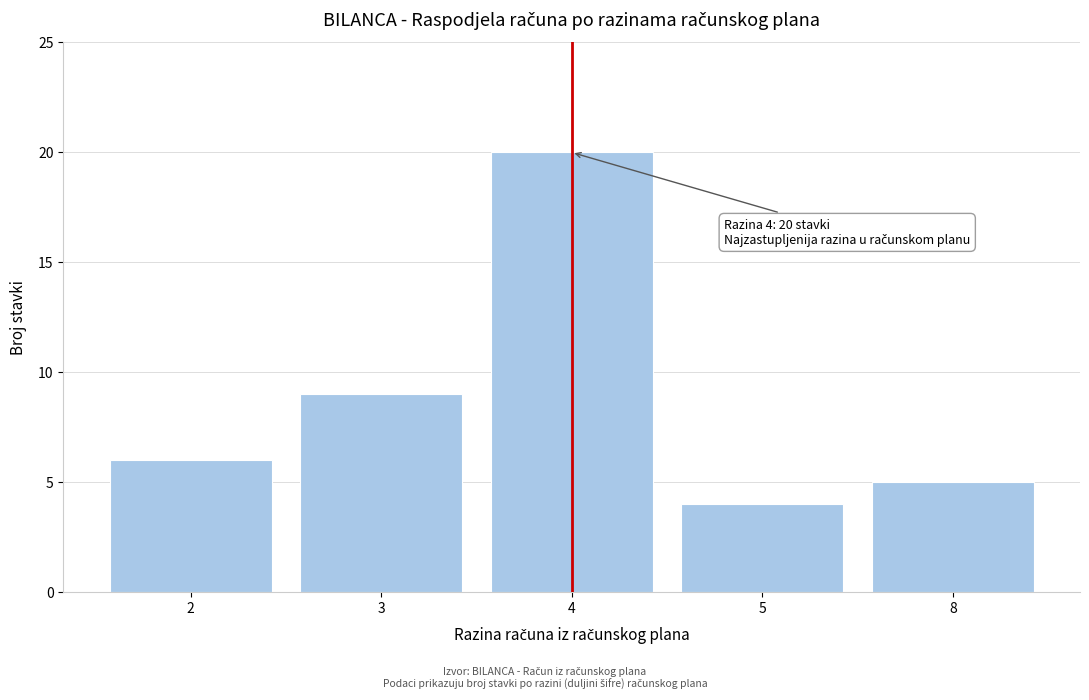

Reading left to right, list all the values displayed in this chart.

6	9	20	4	5